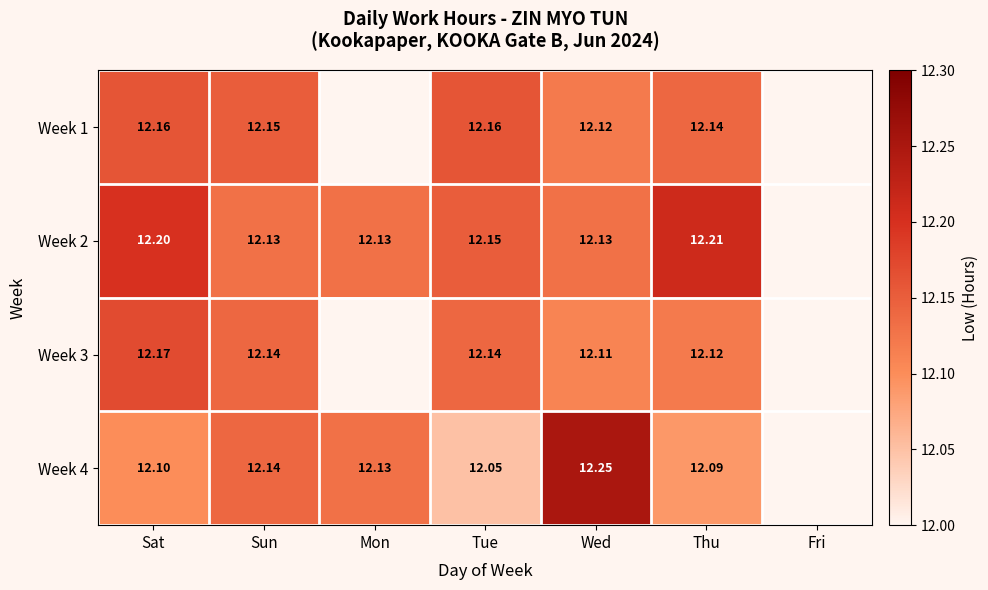

What is the sum of the Week 4 values at Sun and Thu?

24.2